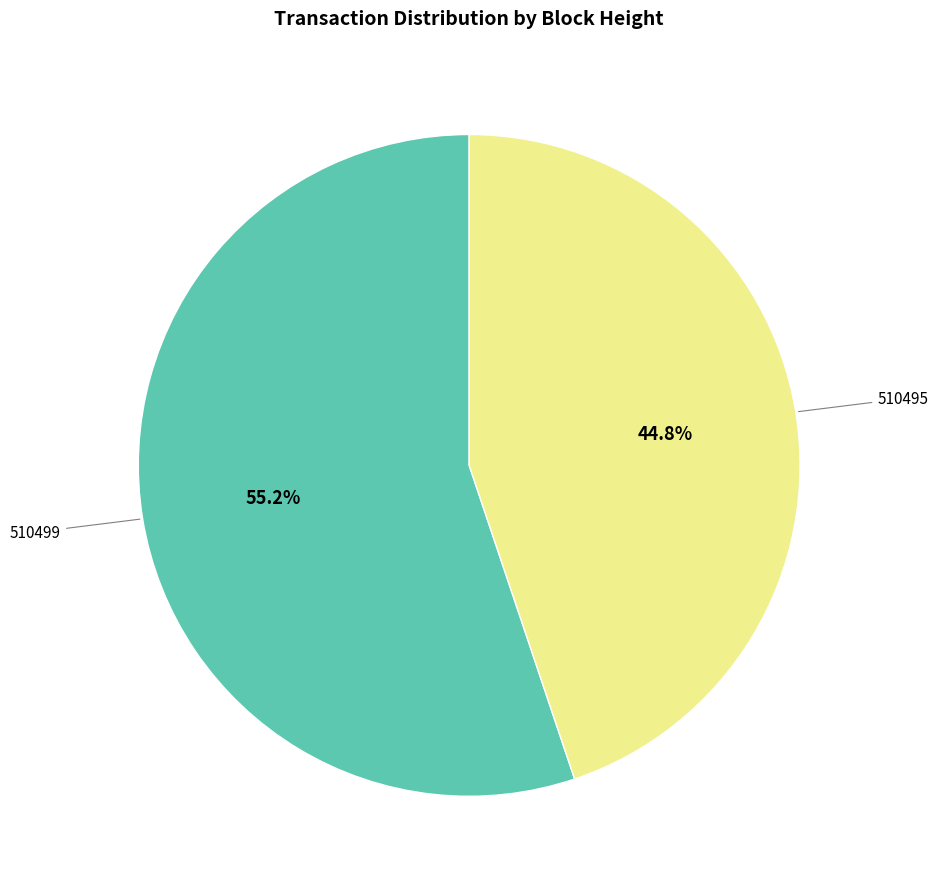

Is there any slice that represents more than half of the pie?

Yes